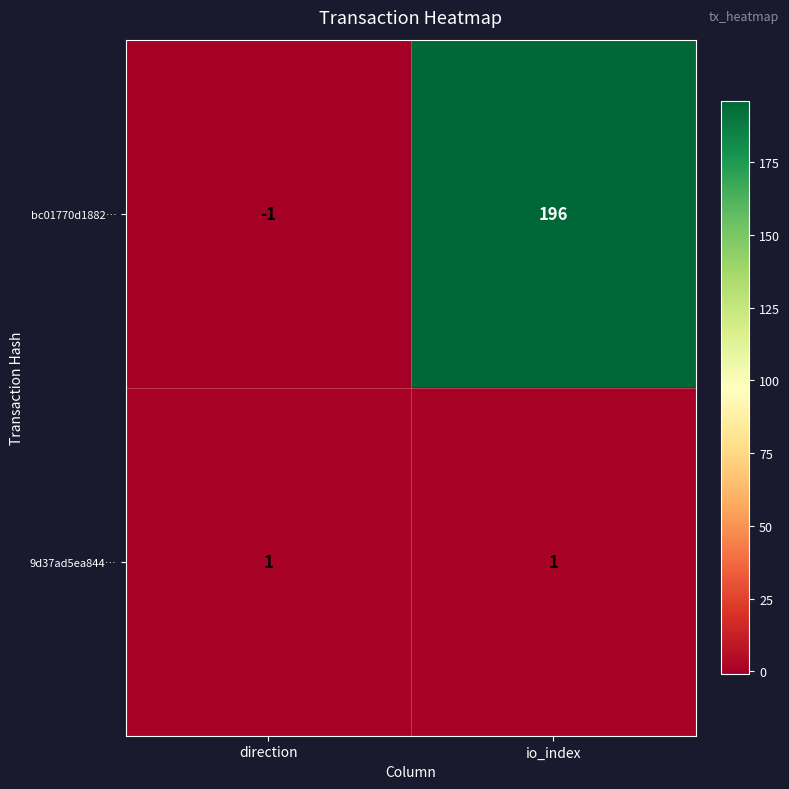

What is the sum of the bc01770d1882… values at direction and io_index?

195